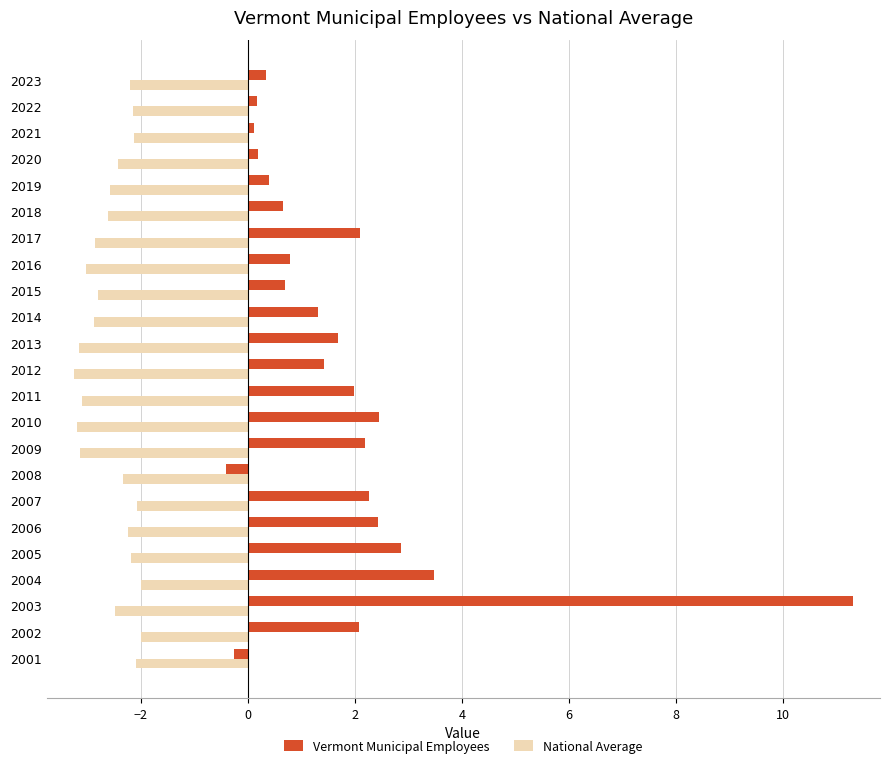

Is it true that Vermont Municipal Employees equals 0.7 at 2018?

True